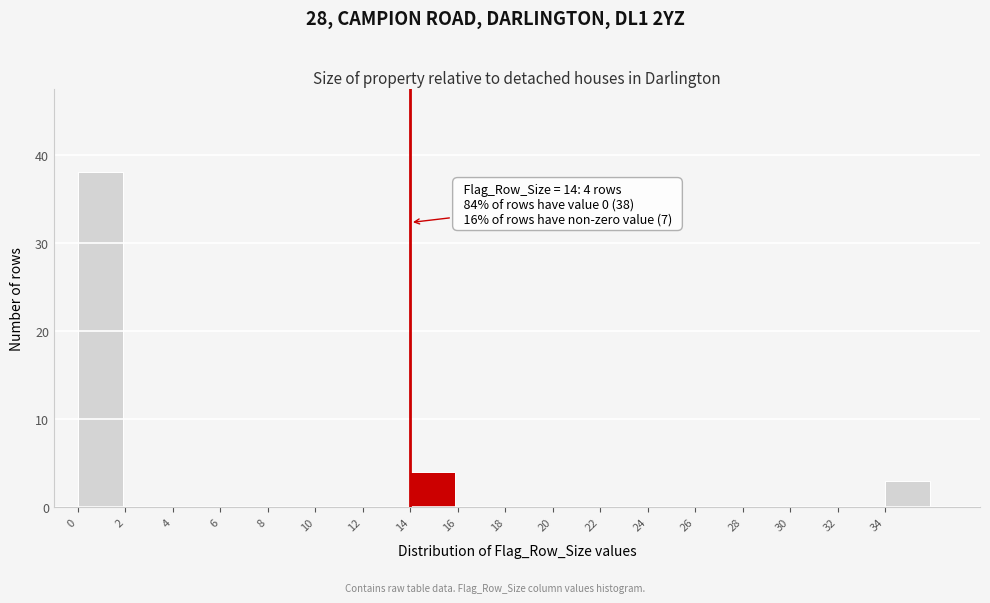

Which range on the x-axis has the tallest bar?

0 to 2